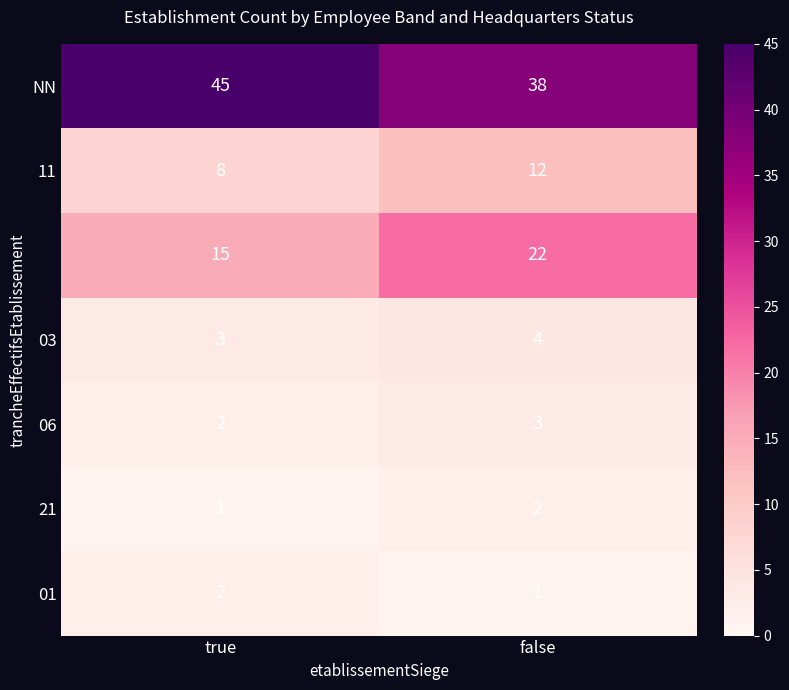

Which label corresponds to the largest value in the chart?

true